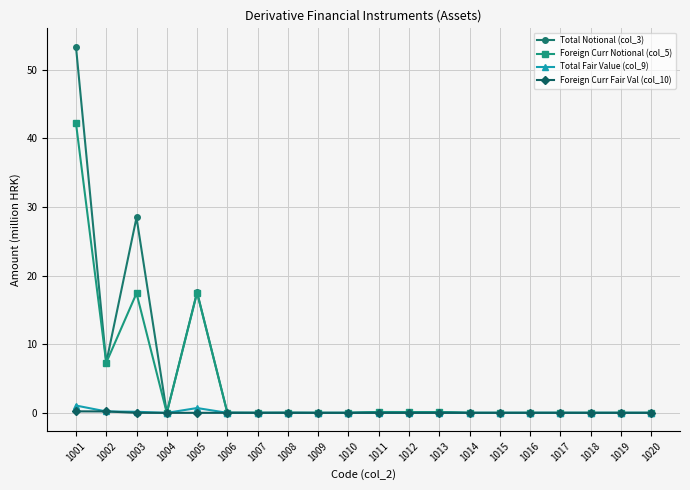

The Total Notional (col_3) series shows 28.5 at 1003. True or false?

True